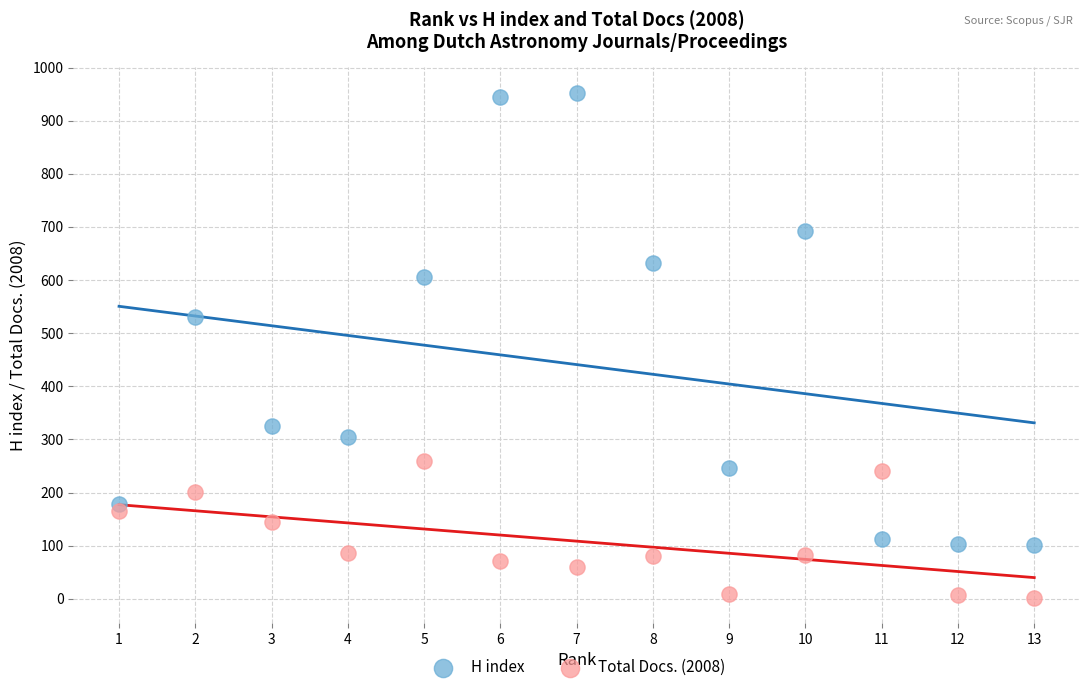

Across all series, what Y value is closest to 477?

531